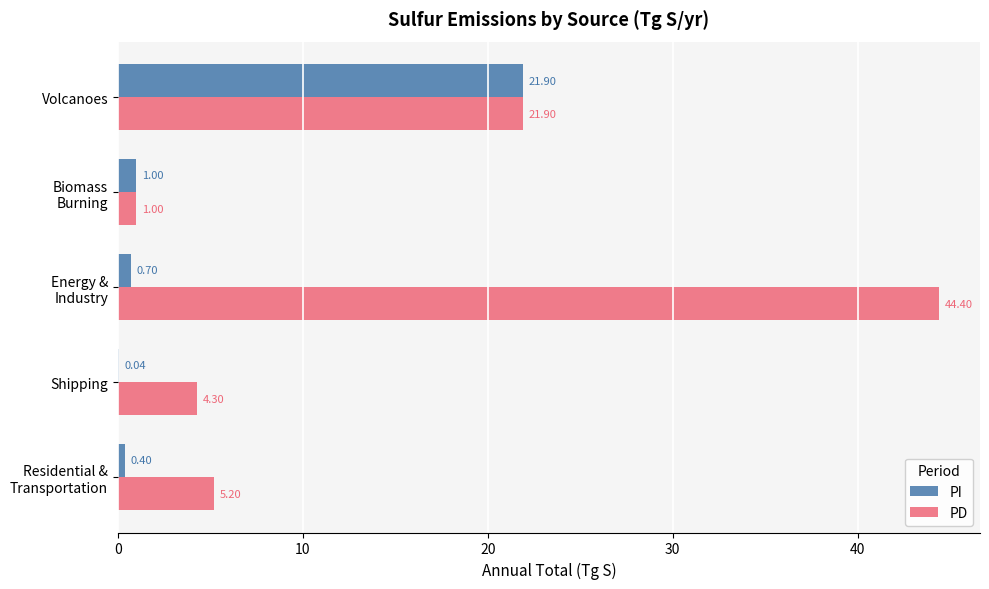

What is the sum of all PI values?

24.0